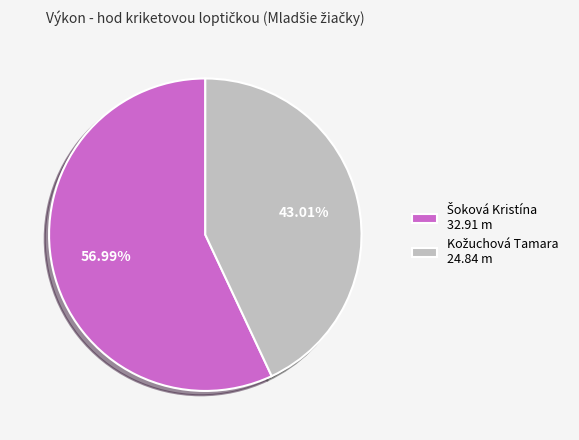

Is there a majority slice in this chart?

Yes